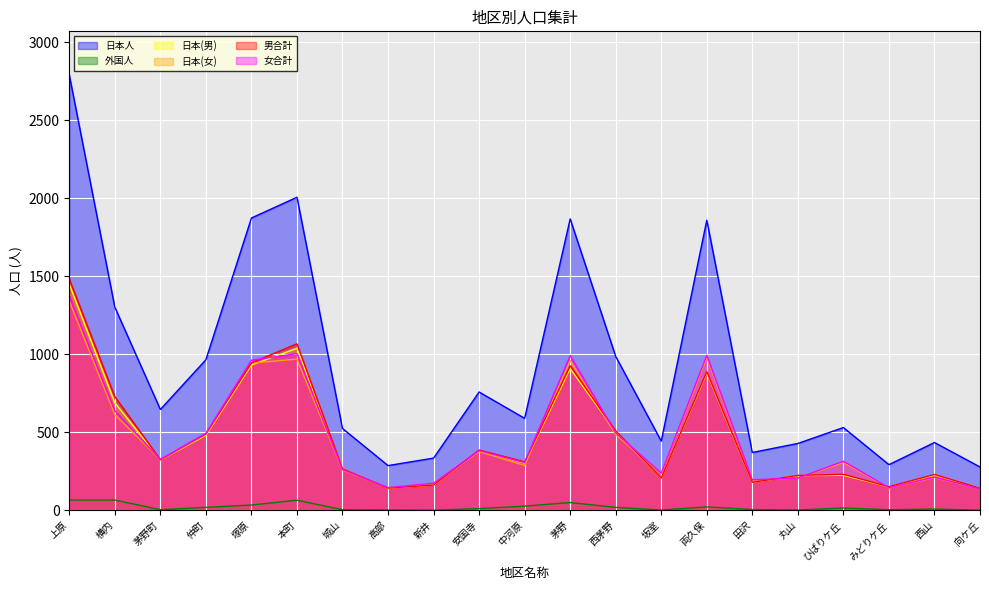

True or false: 日本人 has more than 1 interior local peaks.

True